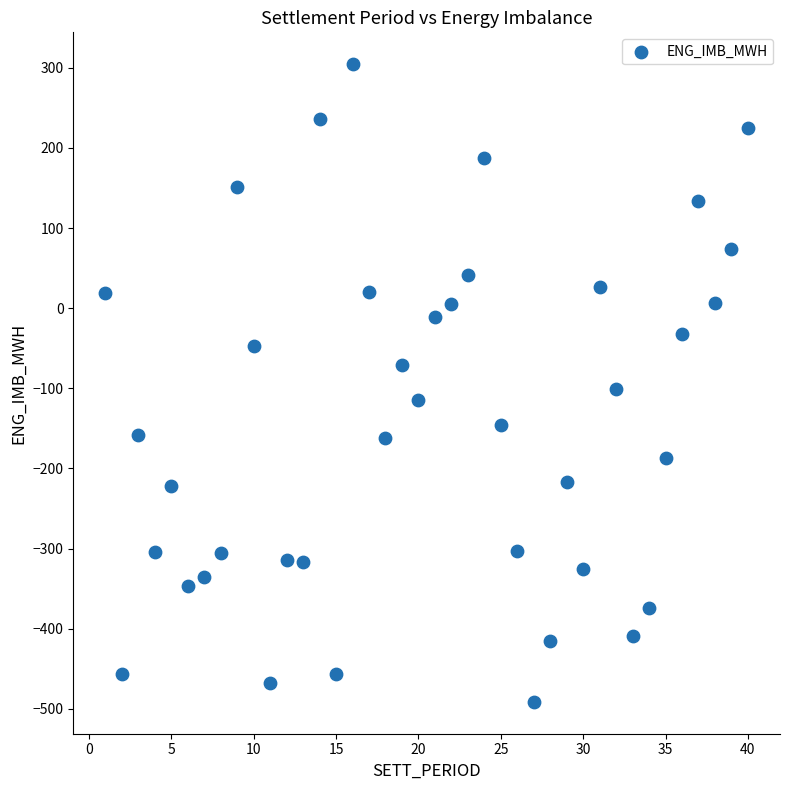

What is the range of Y values (max minus min)?

795.7